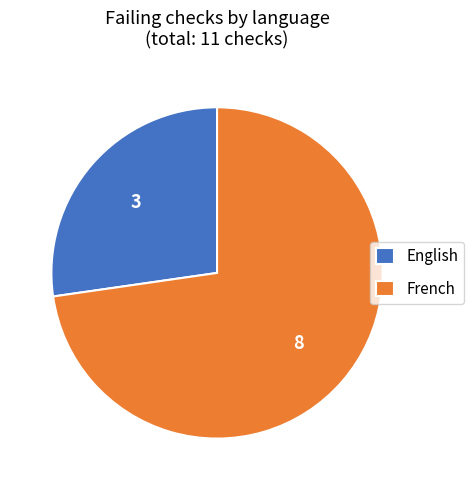

How many slices are in this pie chart?

2